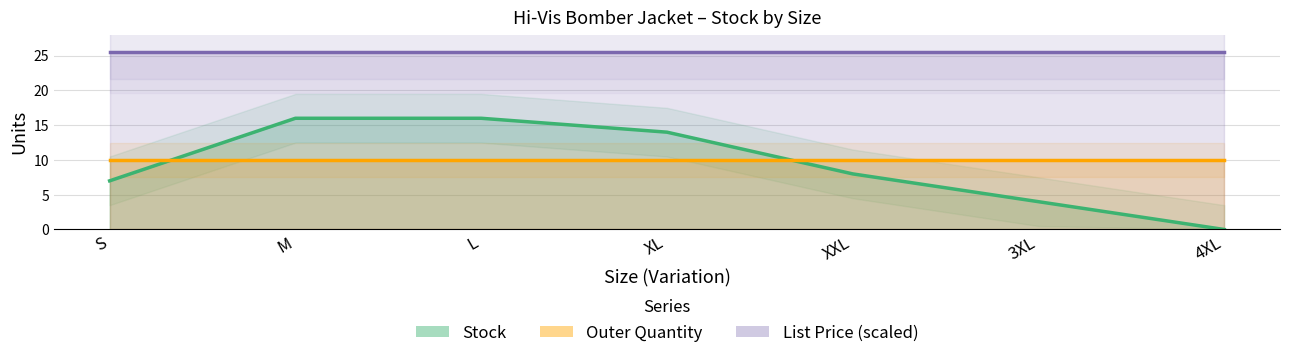

True or false: Outer Quantity and List Price (scaled) intersect in this chart.

False